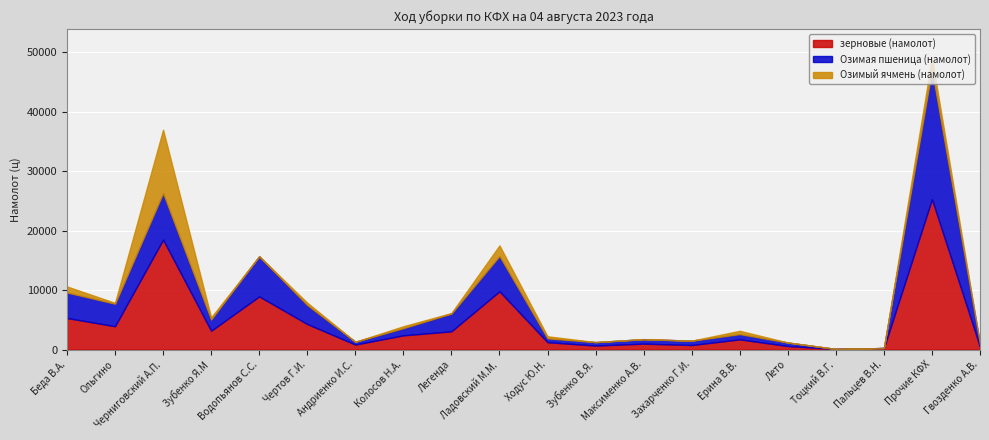

What is the average value of the Озимая пшеница (намолот) series?

3238